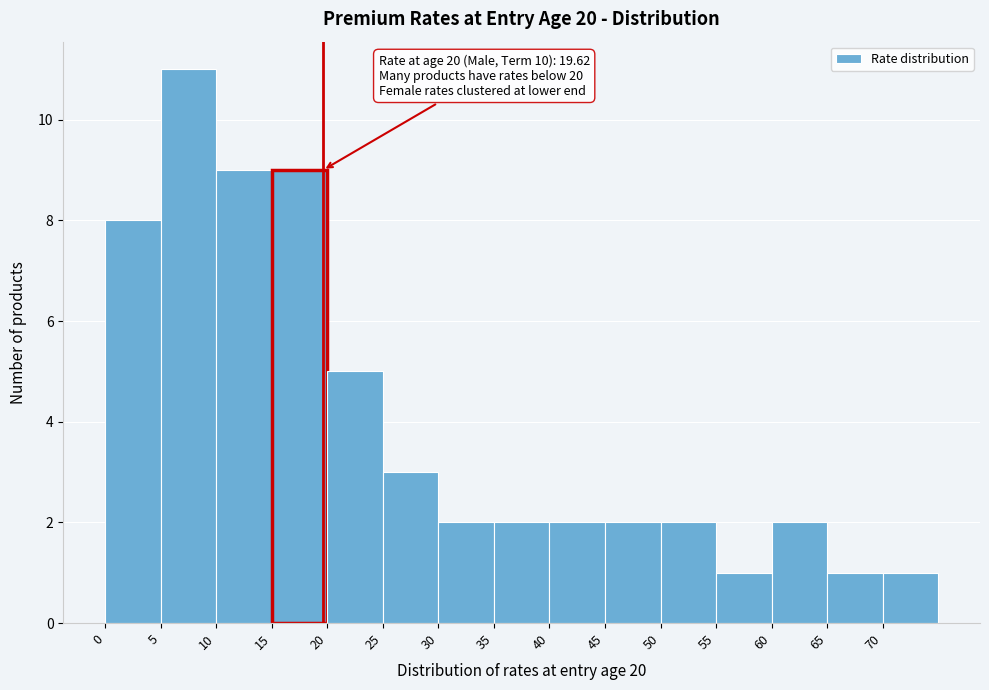

Which range on the x-axis has the tallest bar?

5 to 10